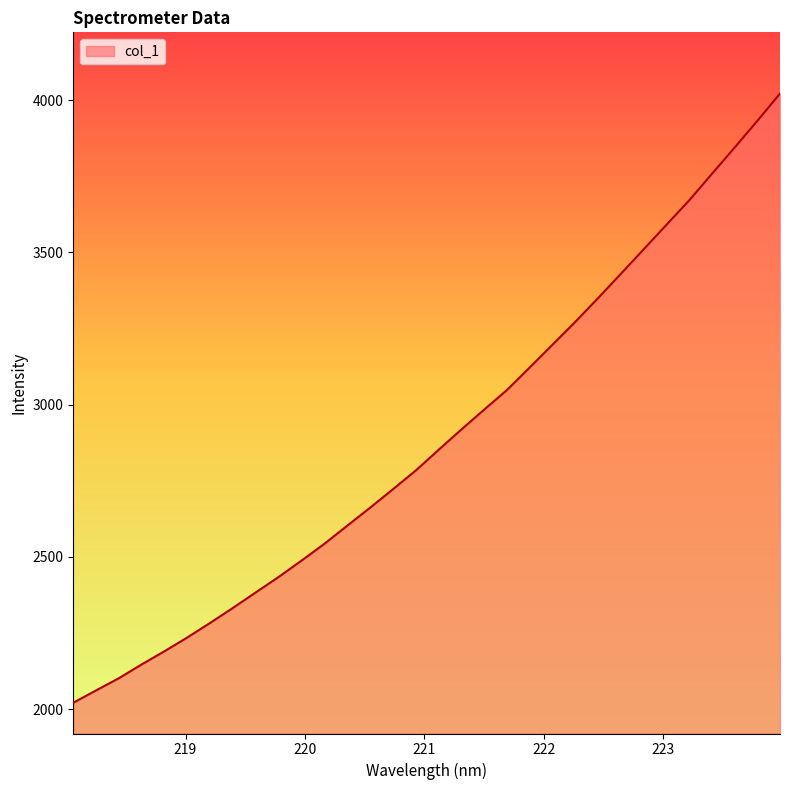

What is the difference between the maximum and minimum values?

2001.0